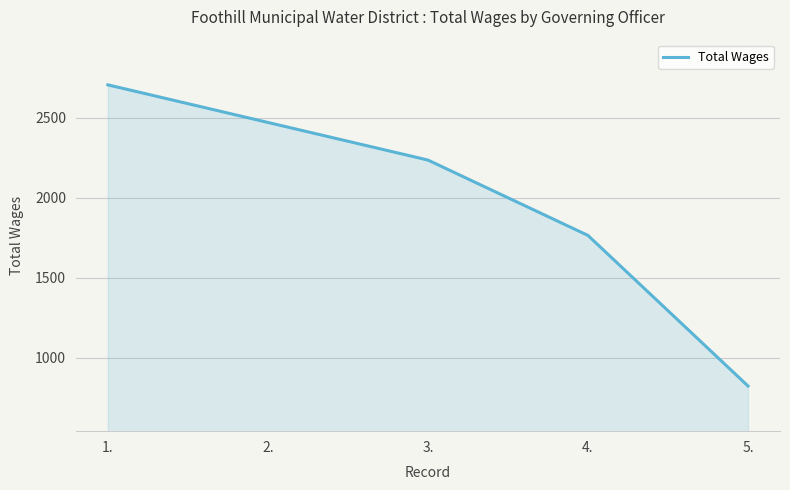

True or false: the data shows 3567 at 3..

False